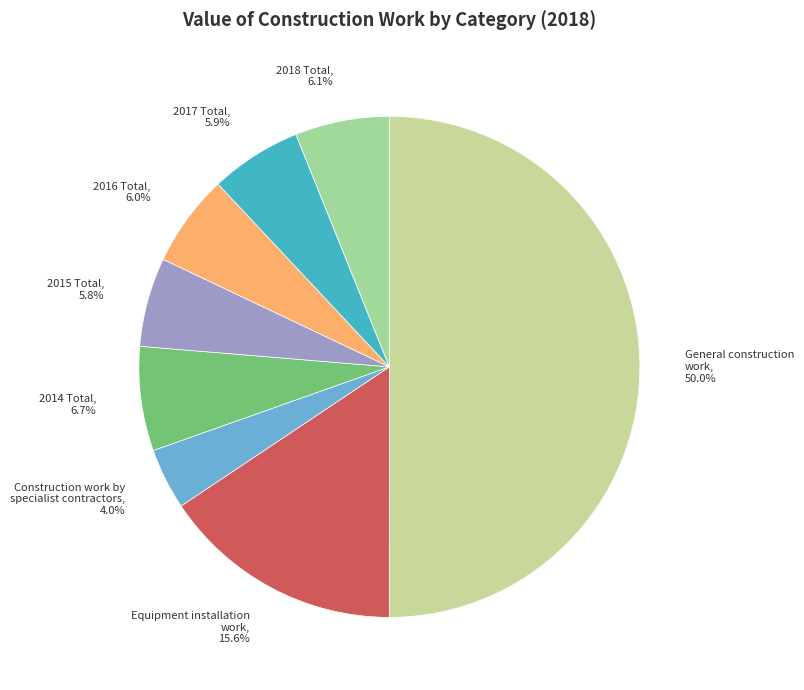

Do 2014 Total and 2017 Total together represent more than half of the pie?

No